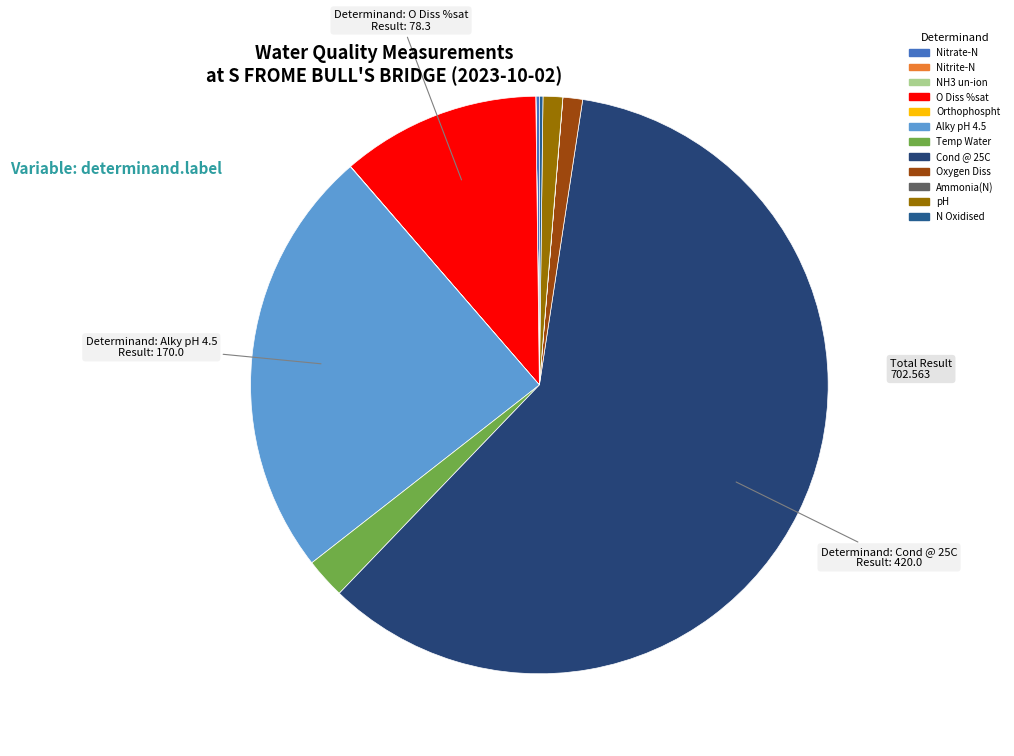

Does Cond @ 25C account for over 50% of the chart?

Yes